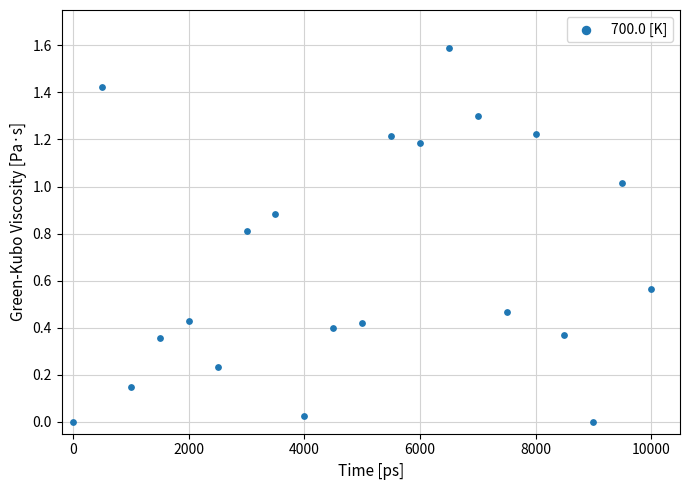

What is the range of X values (max minus min)?

10000.0